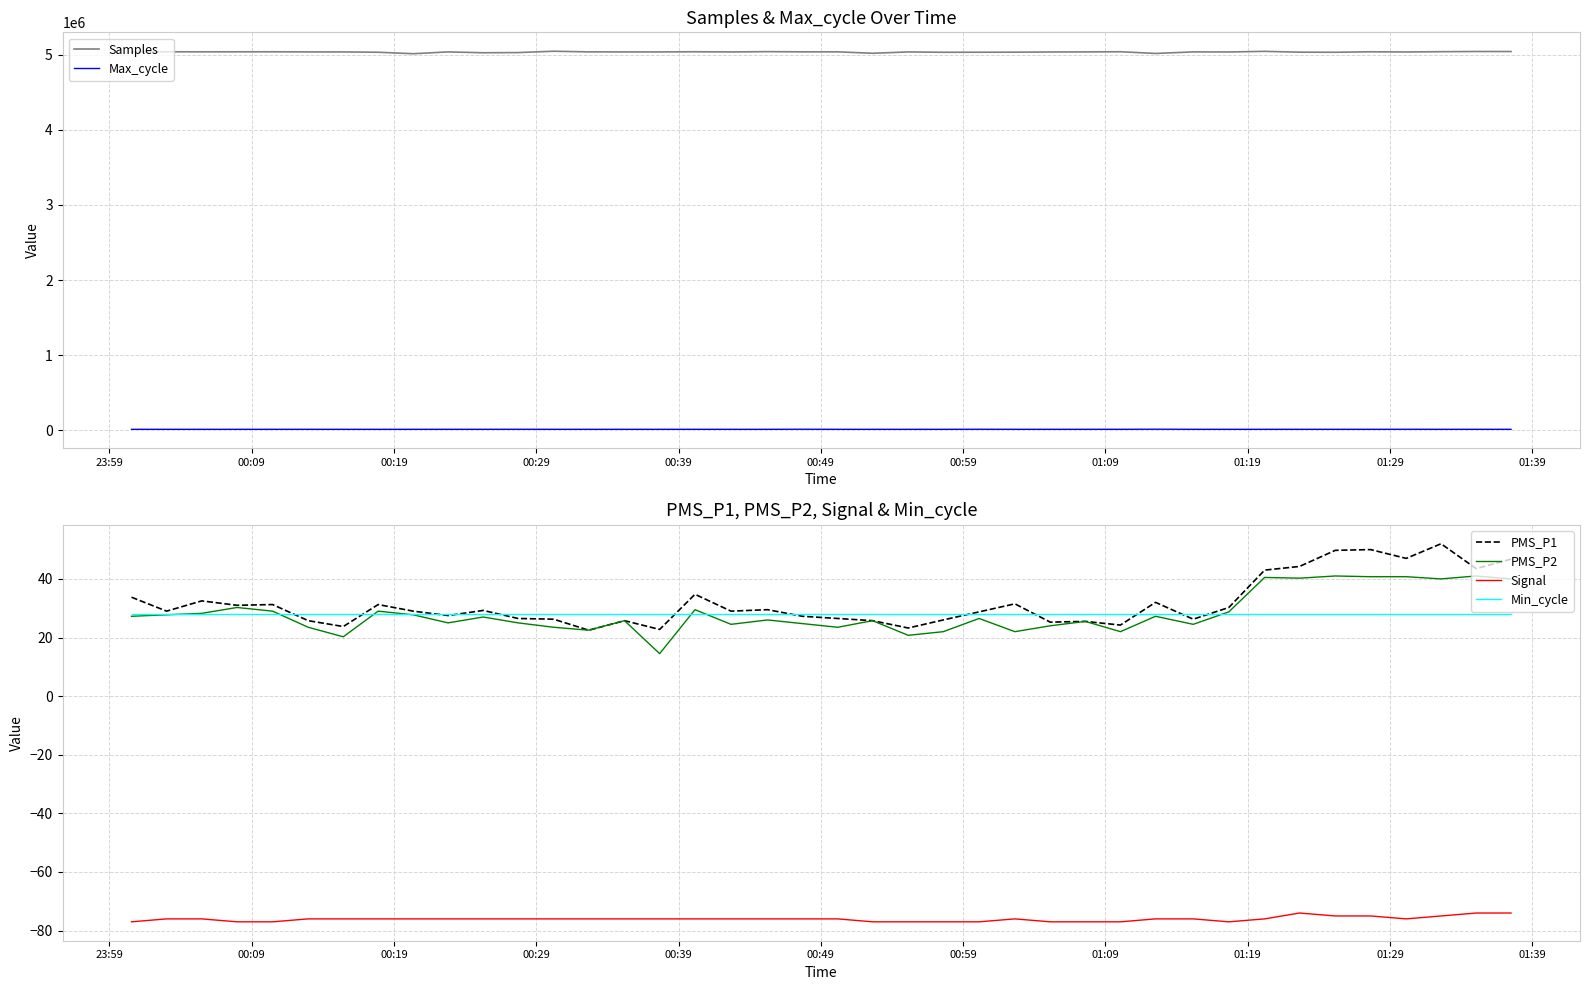

How many data points in Max_cycle are above 11514?

19